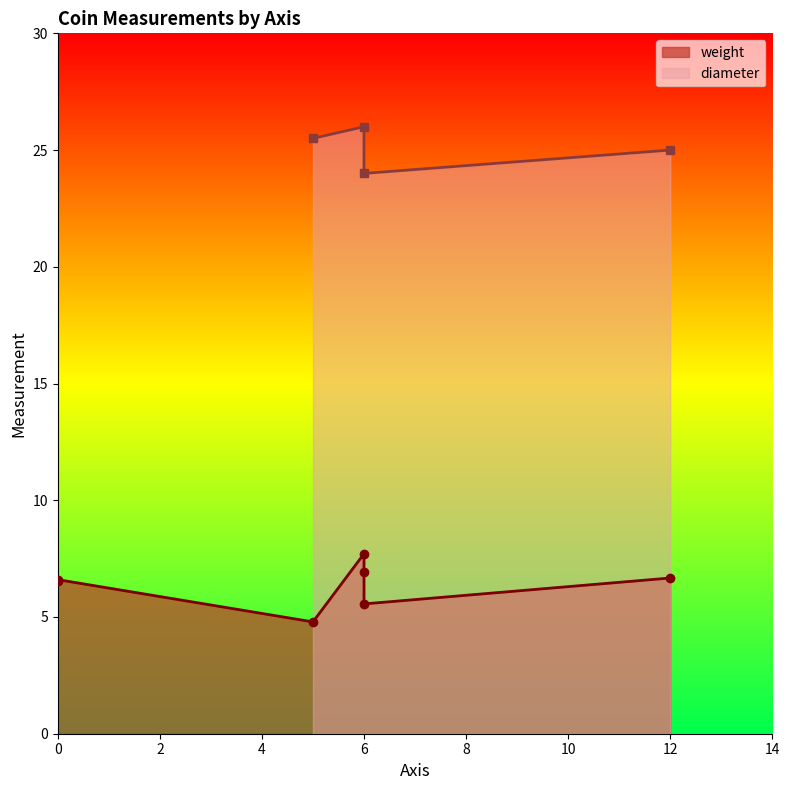

True or false: the data shows 6 at 2.

True